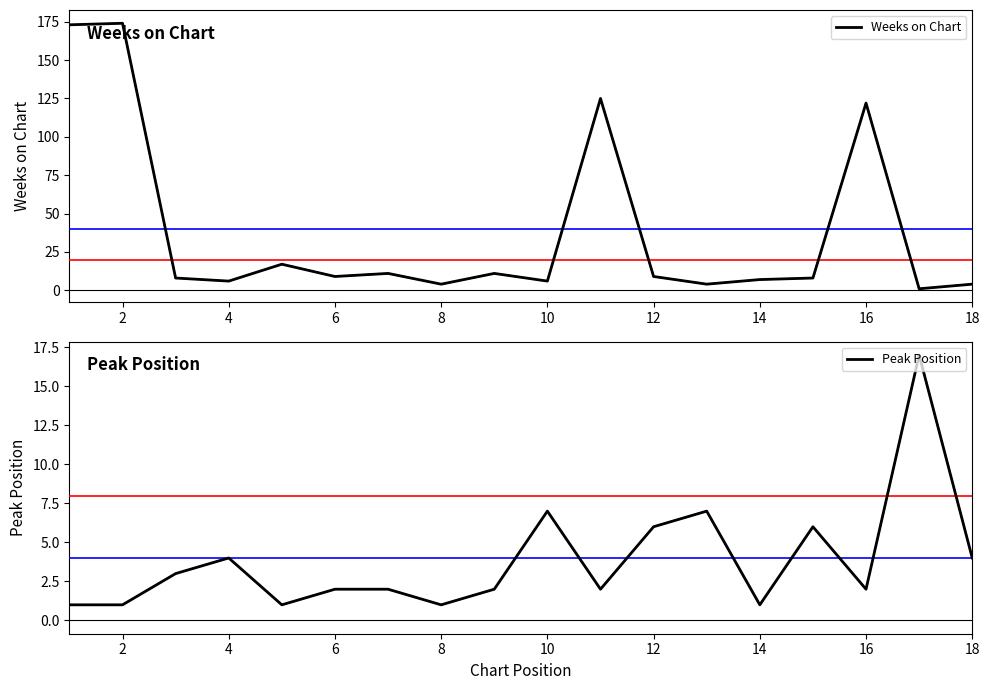

Which series ends up on top after the final intersection of Weeks on Chart and Peak Position?

Peak Position